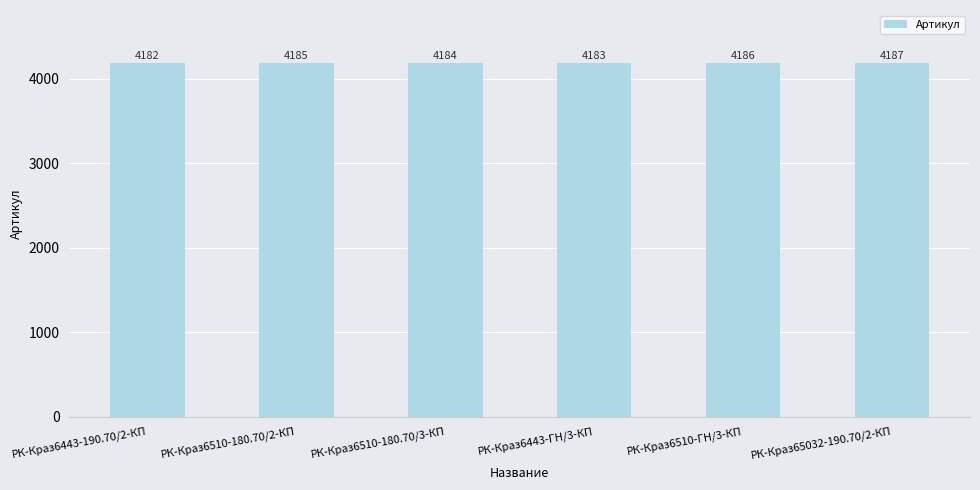

How many data points does each series have?

6